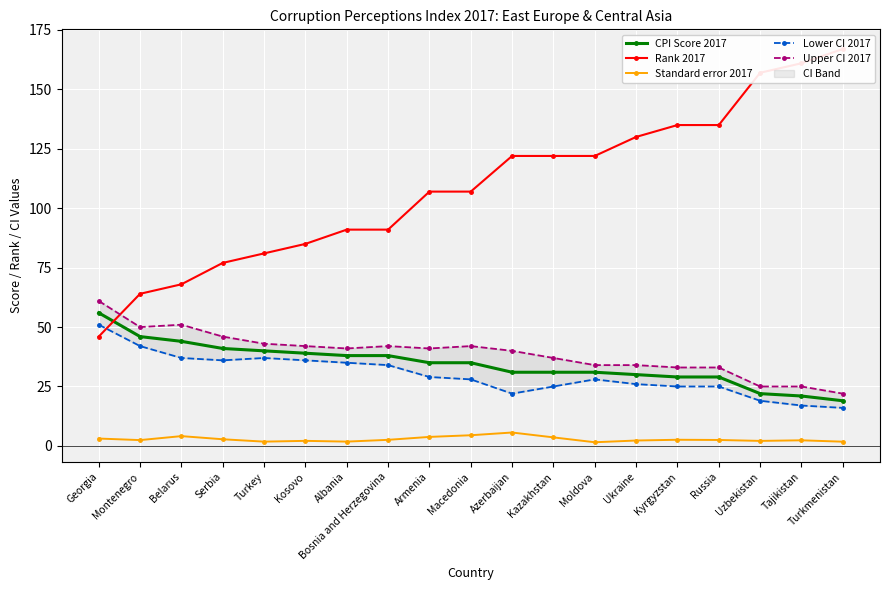

What is the label of the 7th point from the left?

Albania